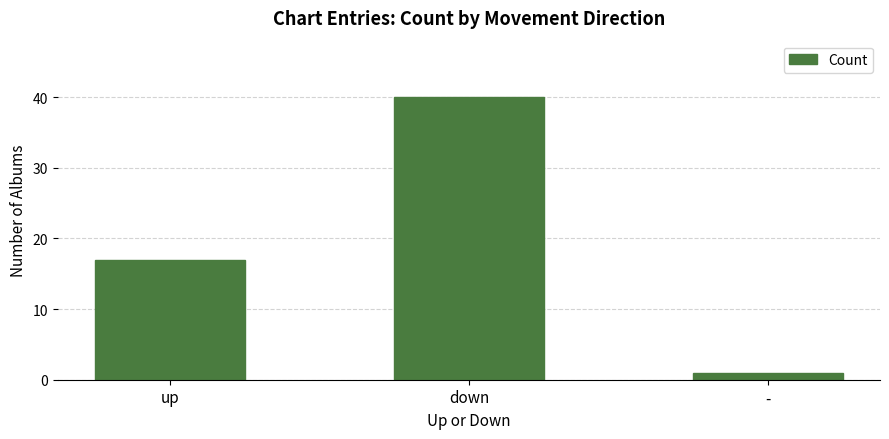

What is the label of the 3rd bar from the left?

-